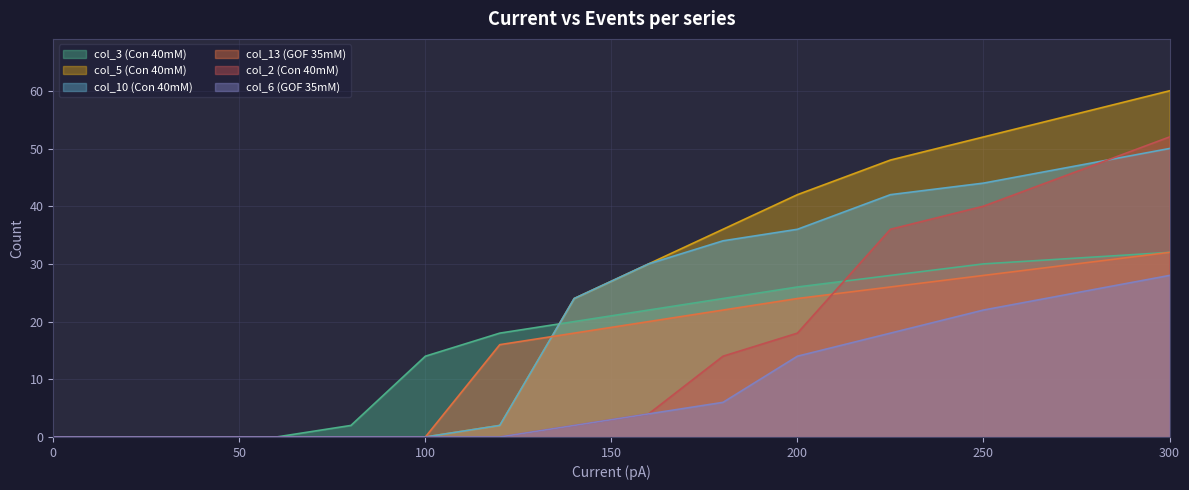

After their last crossing, which series has the higher values: col_3 (Con 40mM) or col_10 (Con 40mM)?

col_10 (Con 40mM)